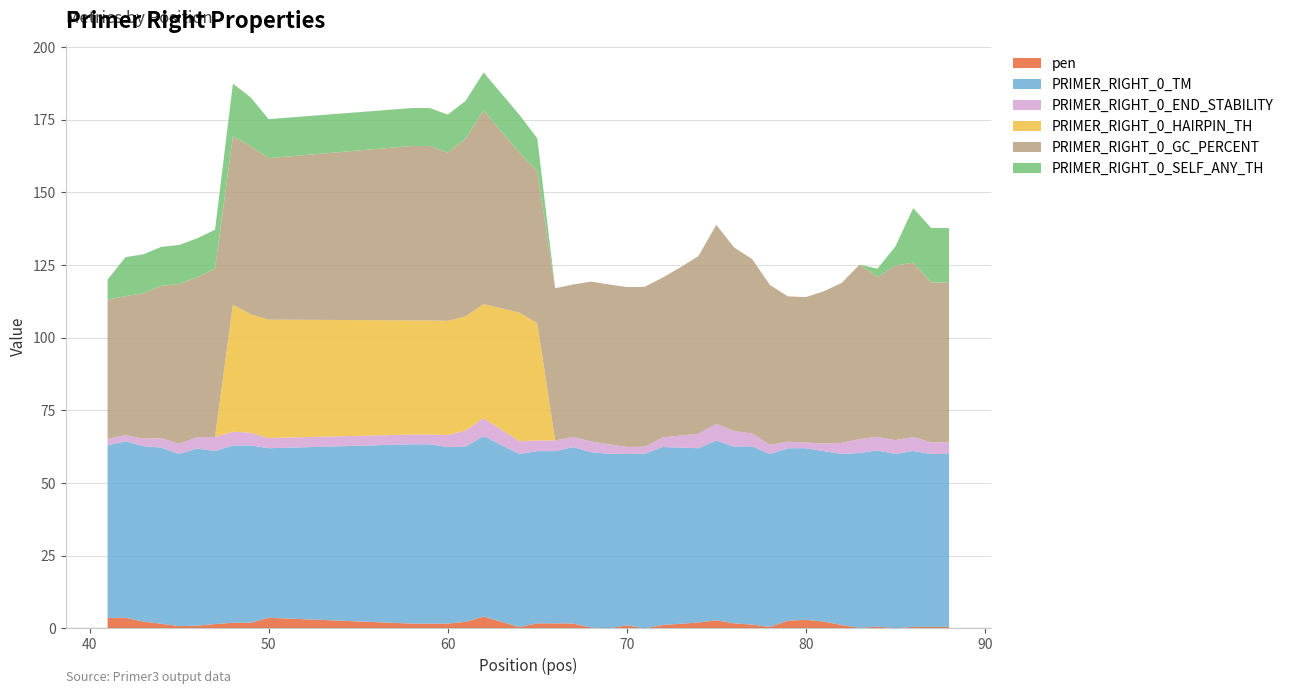

Reading left to right, transcribe all the data shown in this chart.

pen: 41=3.6	42=3.7	43=2.4	44=1.6	45=0.8	46=1.0	47=1.5	48=2.0	49=2.0	50=3.7	58=1.7	59=1.7	60=1.7	61=2.3	62=4.1	64=0.5	65=1.8	66=1.8	67=1.7	68=0.3	69=0.0	70=1.1	71=0.0	72=1.2	73=1.6	74=2.0	75=2.8	76=1.8	77=1.3	78=0.5	79=2.7	80=3.0	81=2.4	82=1.2	83=0.2	84=0.6	85=0.1	86=0.5	87=0.5	88=0.5
PRIMER_RIGHT_0_TM: 41=59.4	42=60.7	43=60.4	44=60.6	45=59.2	46=61.0	47=59.5	48=61.0	49=61.0	50=58.3	58=61.7	59=61.7	60=60.7	61=60.3	62=62.1	64=59.5	65=59.2	66=59.2	67=60.7	68=60.3	69=60.0	70=58.9	71=60.0	72=61.2	73=60.6	74=60.0	75=61.8	76=60.8	77=61.3	78=59.5	79=59.3	80=59.0	81=58.6	82=58.8	83=60.2	84=60.6	85=59.9	86=60.5	87=59.5	88=59.5
PRIMER_RIGHT_0_END_STABILITY: 41=2.2	42=2.1	43=2.6	44=3.2	45=3.5	46=3.9	47=4.8	48=4.8	49=4.3	50=3.5	58=3.4	59=3.4	60=4.2	61=5.5	62=6.1	64=4.4	65=3.7	66=3.7	67=3.5	68=3.7	69=3.3	70=2.4	71=2.4	72=3.3	73=4.1	74=5.0	75=5.8	76=5.4	77=4.4	78=3.1	79=2.2	80=2.0	81=2.6	82=3.9	83=4.8	84=4.7	85=4.8	86=4.8	87=4.0	88=4.0
PRIMER_RIGHT_0_HAIRPIN_TH: 41=0.0	42=0.0	43=0.0	44=0.0	45=0.0	46=0.0	47=0.0	48=43.6	49=40.7	50=40.7	58=39.3	59=39.3	60=39.3	61=39.3	62=39.3	64=44.3	65=40.4	66=0.0	67=0.0	68=0.0	69=0.0	70=0.0	71=0.0	72=0.0	73=0.0	74=0.0	75=0.0	76=0.0	77=0.0	78=0.0	79=0.0	80=0.0	81=0.0	82=0.0	83=0.0	84=0.0	85=0.0	86=0.0	87=0.0	88=0.0
PRIMER_RIGHT_0_GC_PERCENT: 41=47.8	42=47.8	43=50.0	44=52.4	45=55.0	46=55.0	47=57.9	48=57.9	49=57.9	50=55.6	58=60.0	59=60.0	60=57.9	61=61.1	62=66.7	64=55.0	65=52.4	66=52.4	67=52.4	68=55.0	69=55.0	70=55.0	71=55.0	72=55.0	73=57.9	74=61.1	75=68.4	76=63.2	77=60.0	78=55.0	79=50.0	80=50.0	81=52.4	82=55.0	83=60.0	84=55.0	85=60.0	86=60.0	87=55.0	88=55.0
PRIMER_RIGHT_0_SELF_ANY_TH: 41=7.0	42=13.4	43=13.4	44=13.4	45=13.4	46=13.4	47=13.4	48=18.2	49=16.7	50=13.4	58=13.0	59=13.0	60=13.0	61=13.0	62=13.0	64=13.0	65=11.2	66=0.0	67=0.0	68=0.0	69=0.0	70=0.0	71=0.0	72=0.0	73=0.0	74=0.0	75=0.0	76=0.0	77=0.0	78=0.0	79=0.0	80=0.0	81=0.0	82=0.0	83=0.0	84=2.9	85=6.6	86=18.8	87=18.8	88=18.8